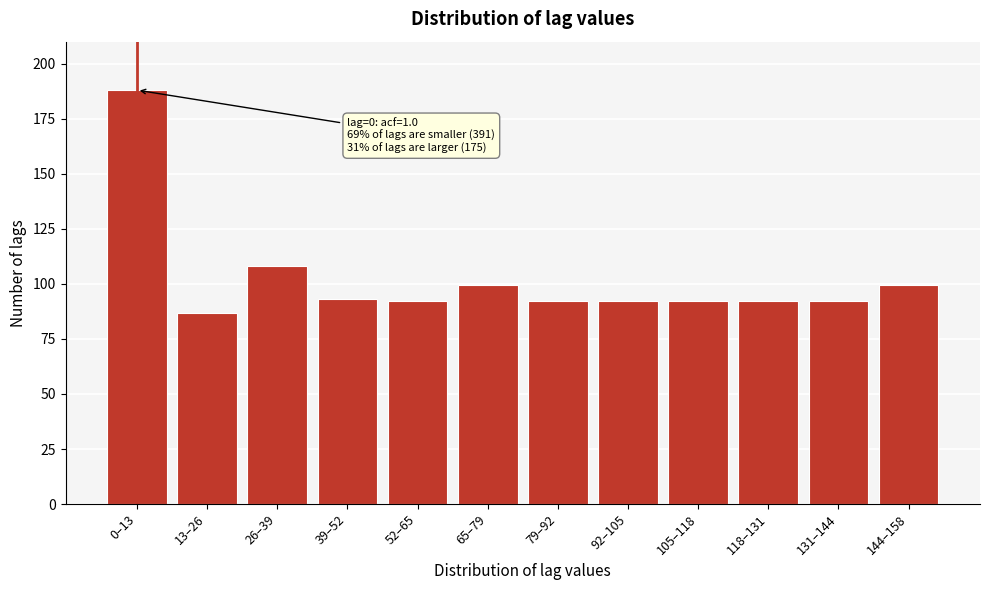

Reading left to right, transcribe all the data shown in this chart.

188.0	86.8	108.1	93.2	92.3	99.4	92.3	92.3	92.3	92.3	92.3	99.4